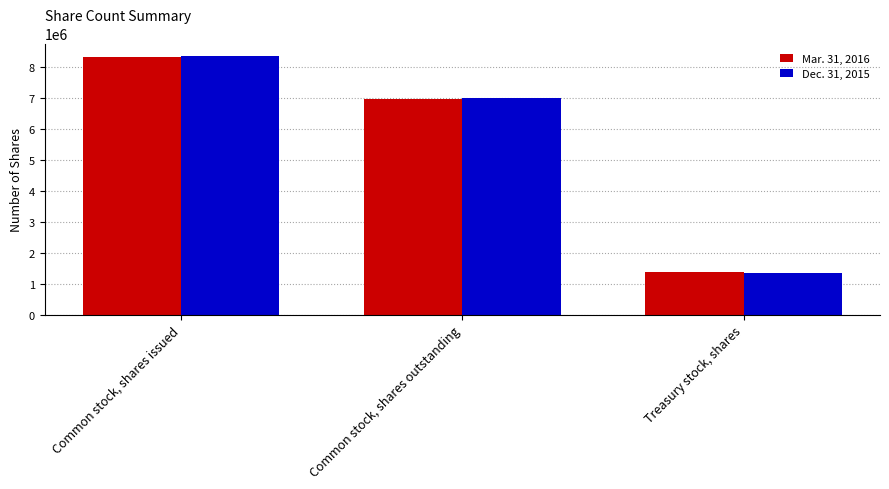

How many groups of bars are there?

3